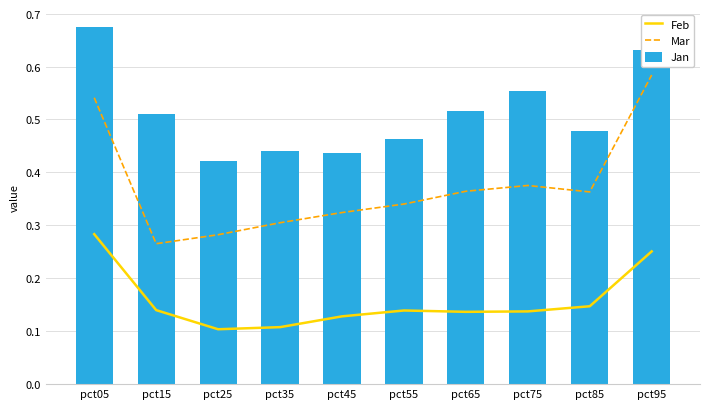

What is the total value across all series at pct75?

1.1